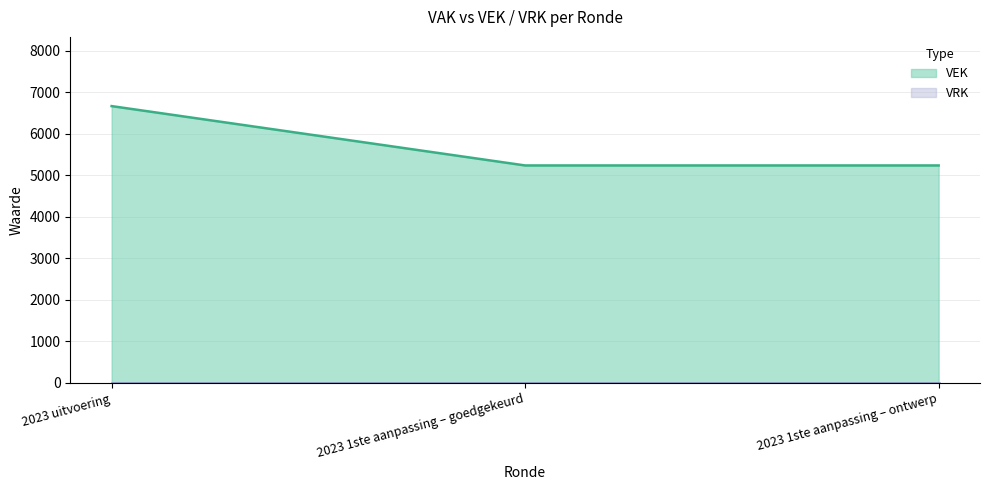

Rank the categories by value from highest to lowest.

2023 uitvoering, 2023 1ste aanpassing – goedgekeurd, 2023 1ste aanpassing – ontwerp